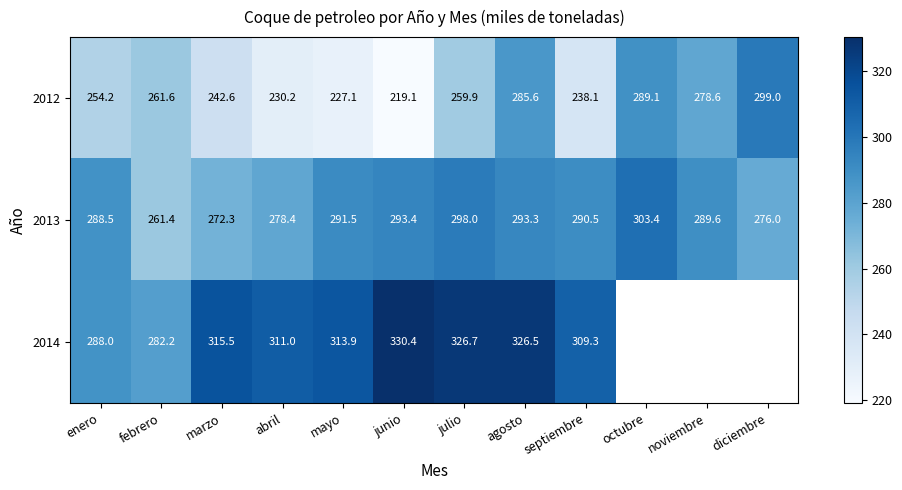

True or false: 2012 has a value of 126.0 at junio.

False